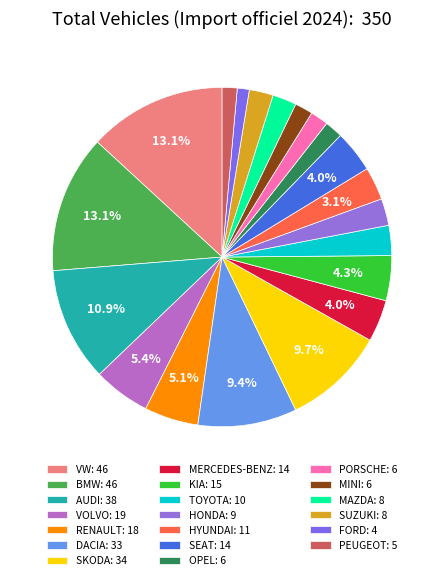

Combined, do FORD and PEUGEOT account for over 50%?

No